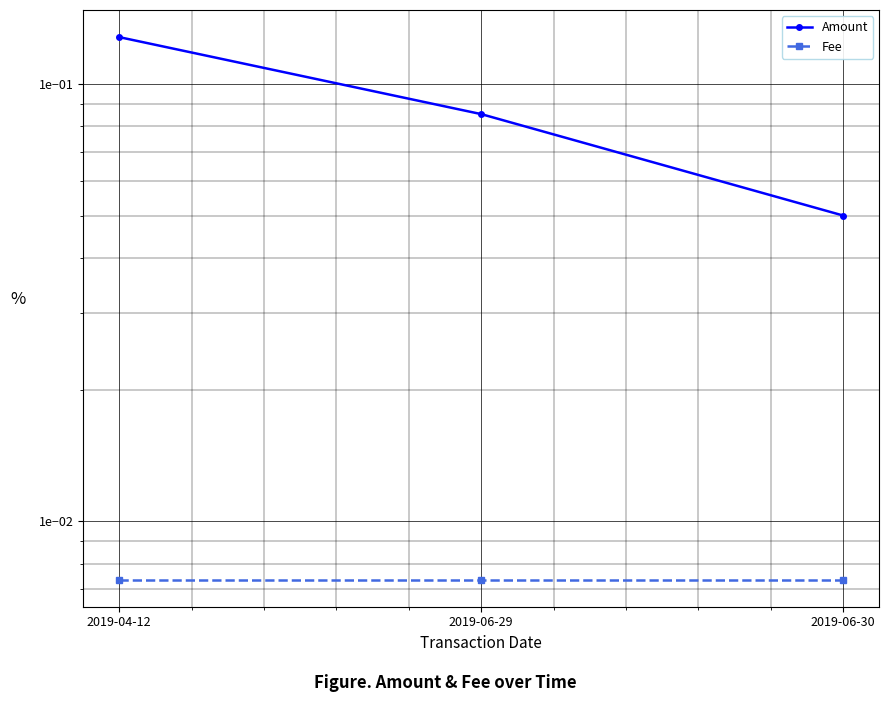

What is the label of the 2nd point from the left?

2019-06-29